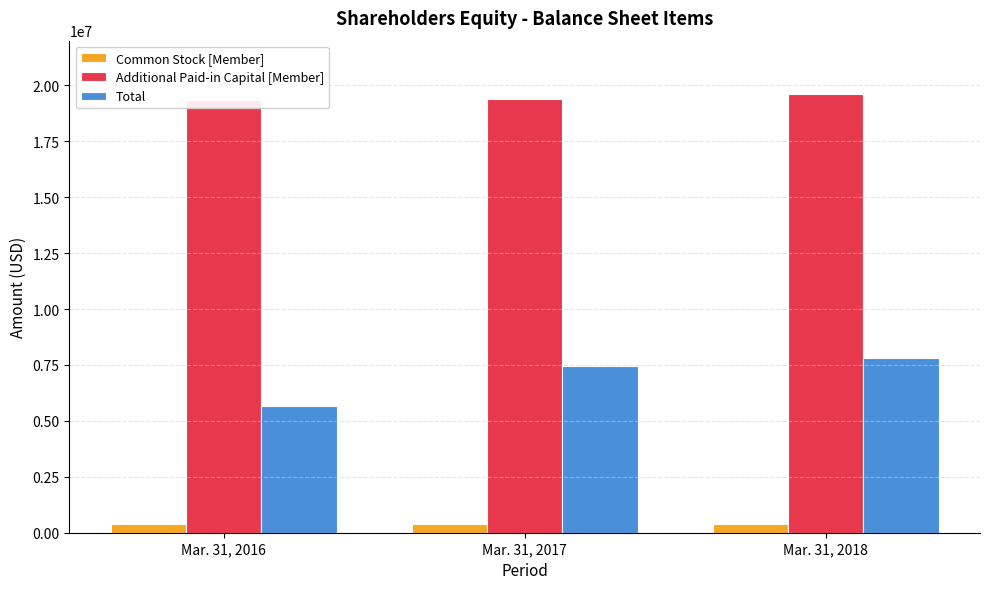

Is the value of Total at Mar. 31, 2018 greater than the value of Additional Paid-in Capital [Member] at Mar. 31, 2018?

No